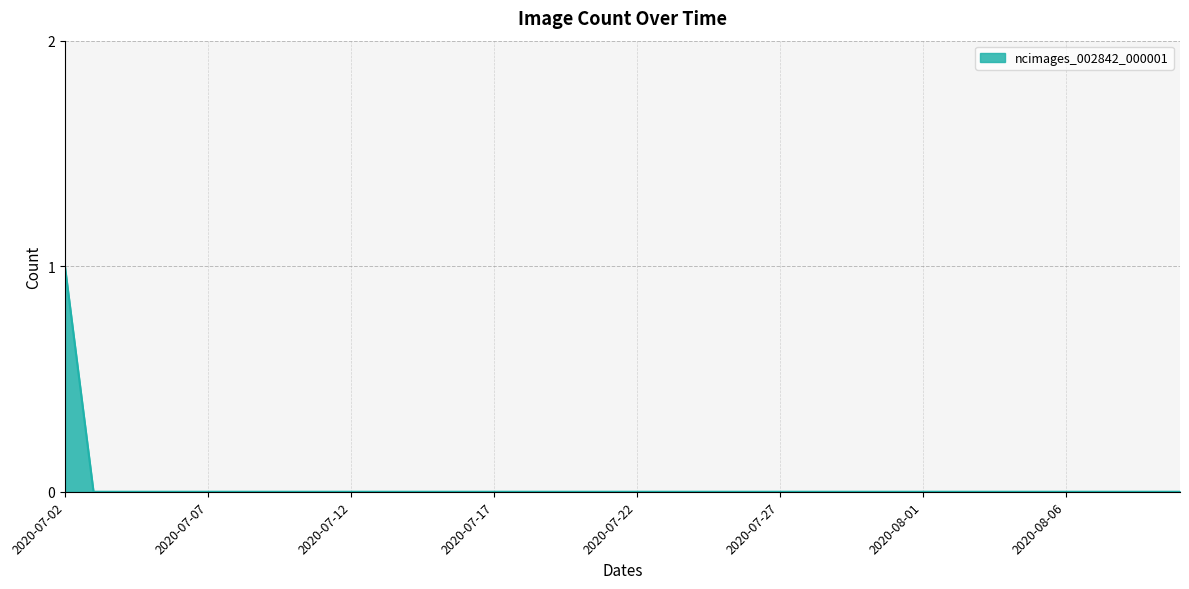

What is the sum of all values?

1